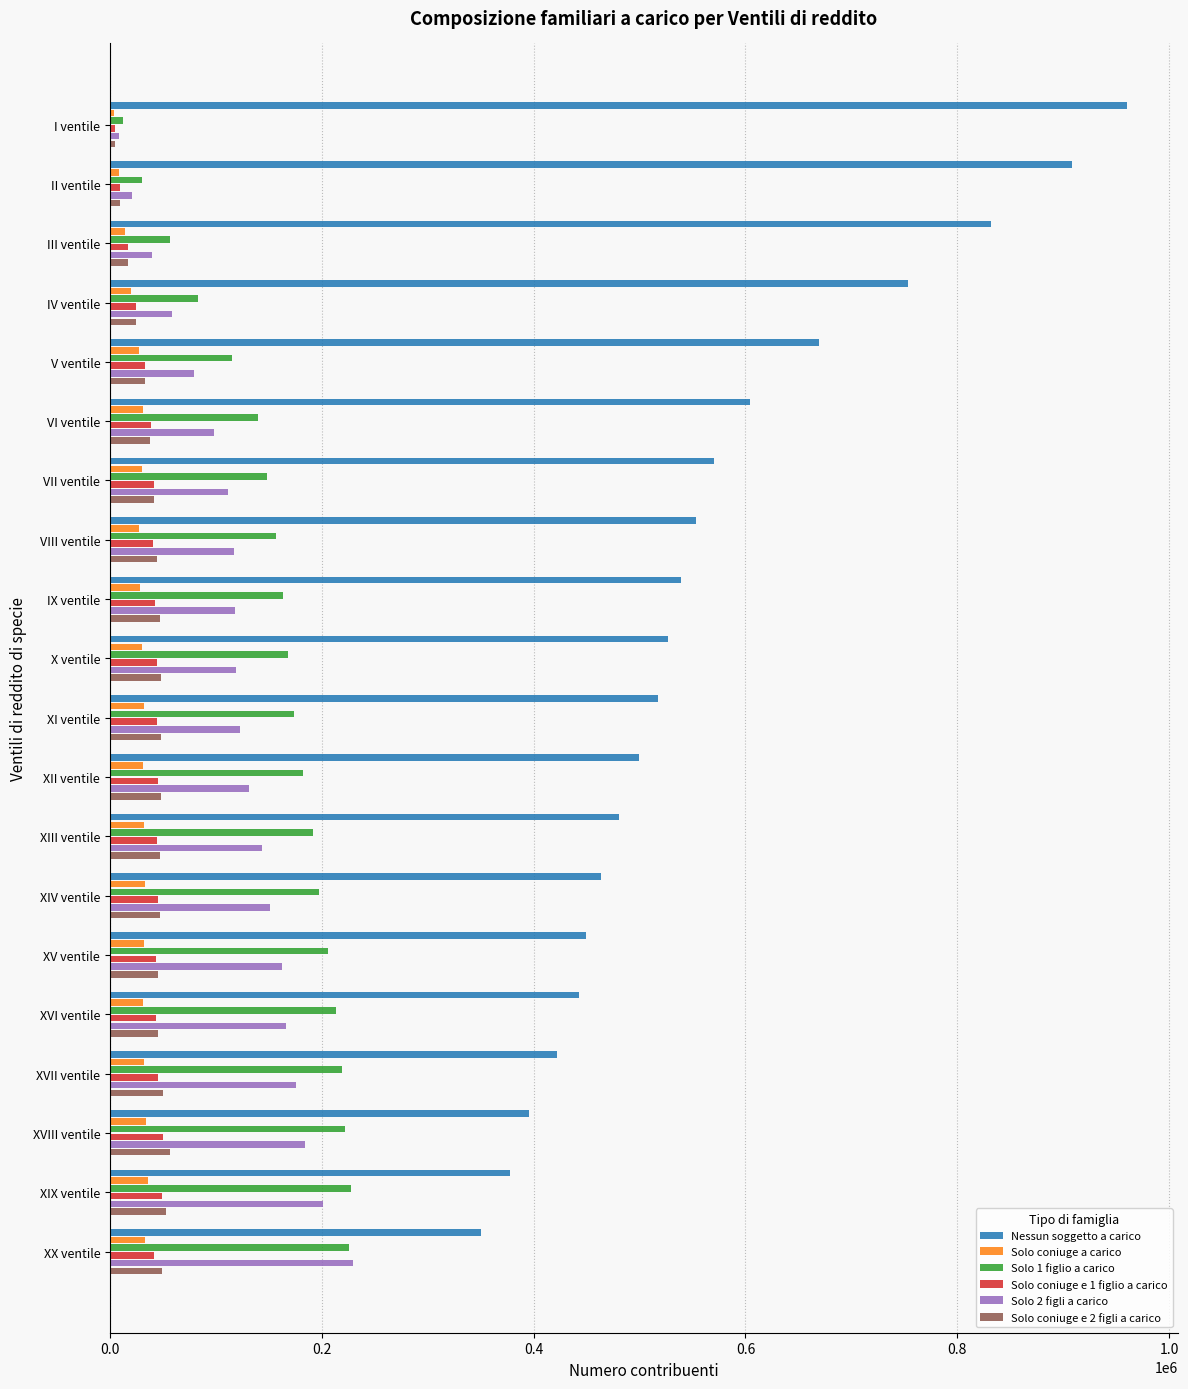

Which series has the largest total across all categories?

Nessun soggetto a carico